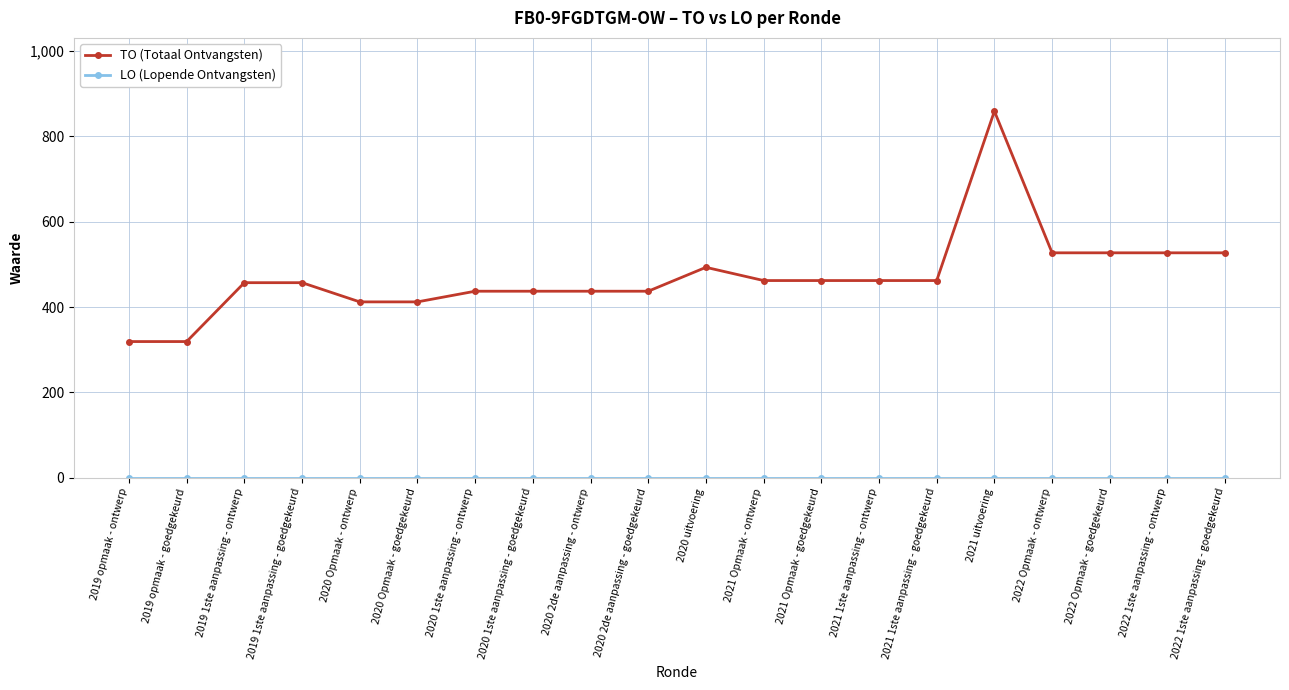

How many lines are shown in the chart?

2